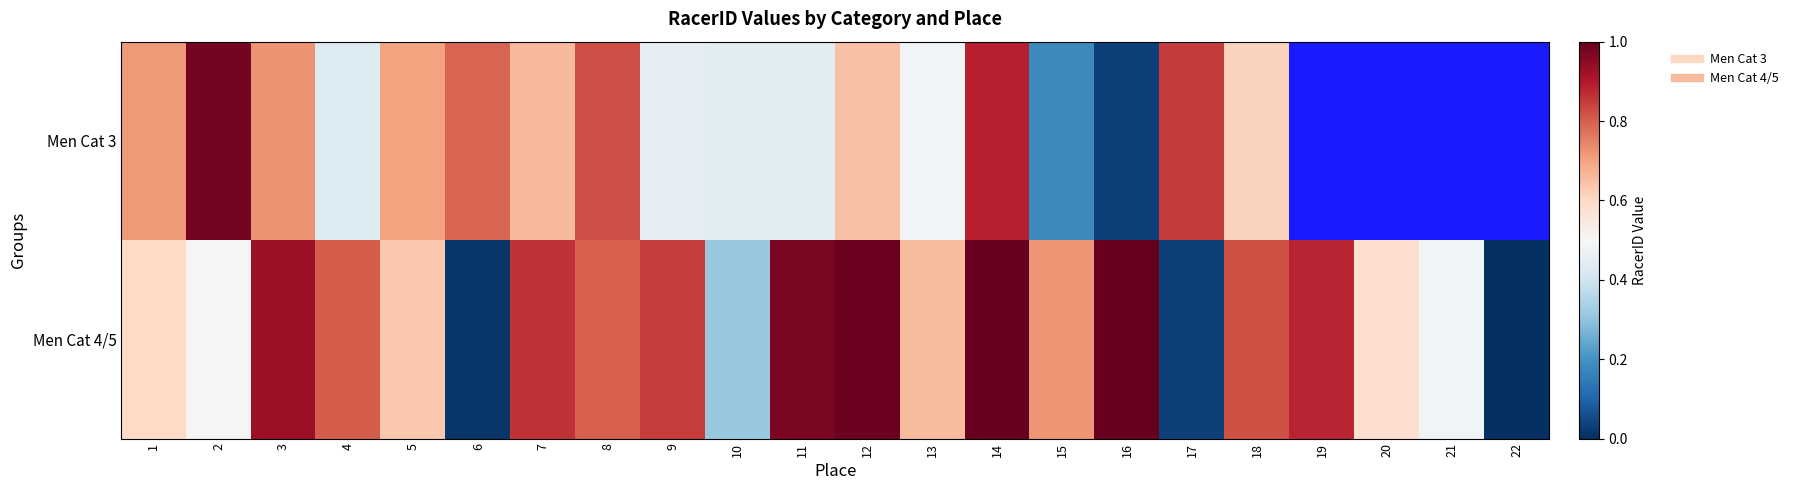

What is the difference between the Men Cat 3 values at 14 and 9?

0.4